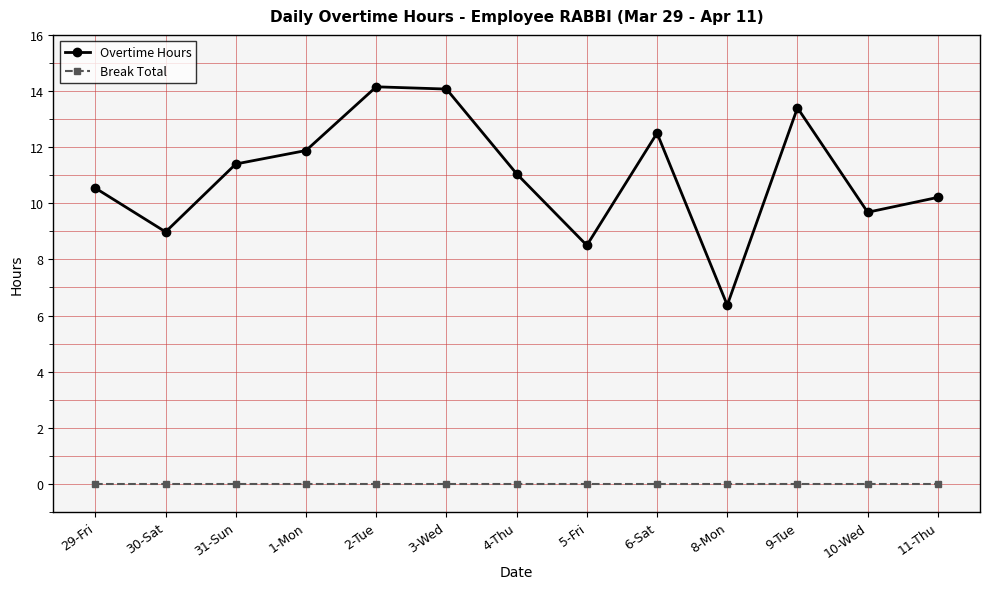

Reading left to right, transcribe all the data shown in this chart.

Overtime Hours: 29-Fri=10.5	30-Sat=9.0	31-Sun=11.4	1-Mon=11.9	2-Tue=14.2	3-Wed=14.1	4-Thu=11.1	5-Fri=8.5	6-Sat=12.5	8-Mon=6.4	9-Tue=13.4	10-Wed=9.7	11-Thu=10.2
Break Total: 29-Fri=0.0	30-Sat=0.0	31-Sun=0.0	1-Mon=0.0	2-Tue=0.0	3-Wed=0.0	4-Thu=0.0	5-Fri=0.0	6-Sat=0.0	8-Mon=0.0	9-Tue=0.0	10-Wed=0.0	11-Thu=0.0